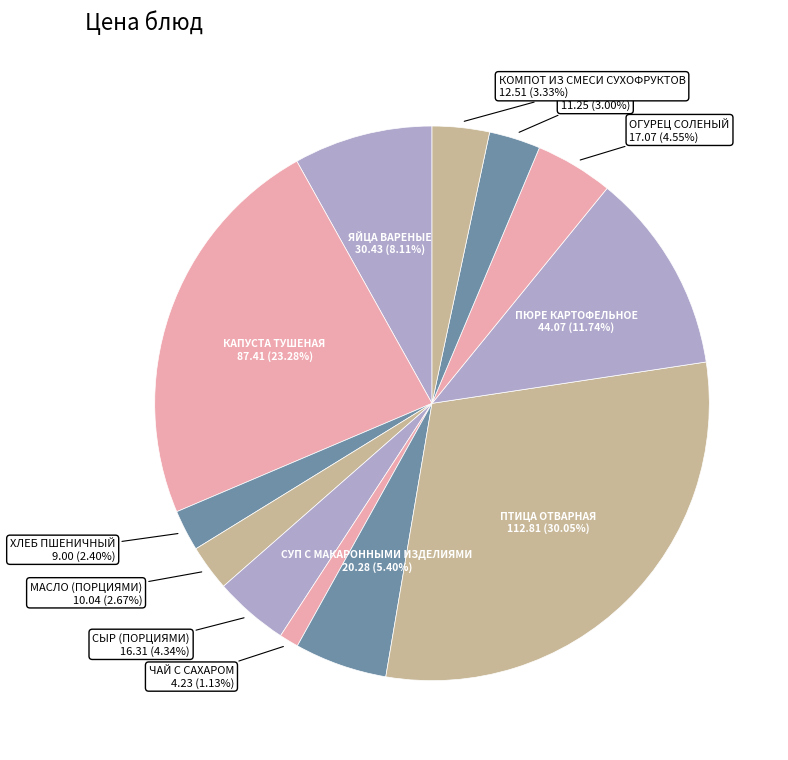

Count the number of slices in the pie.

12